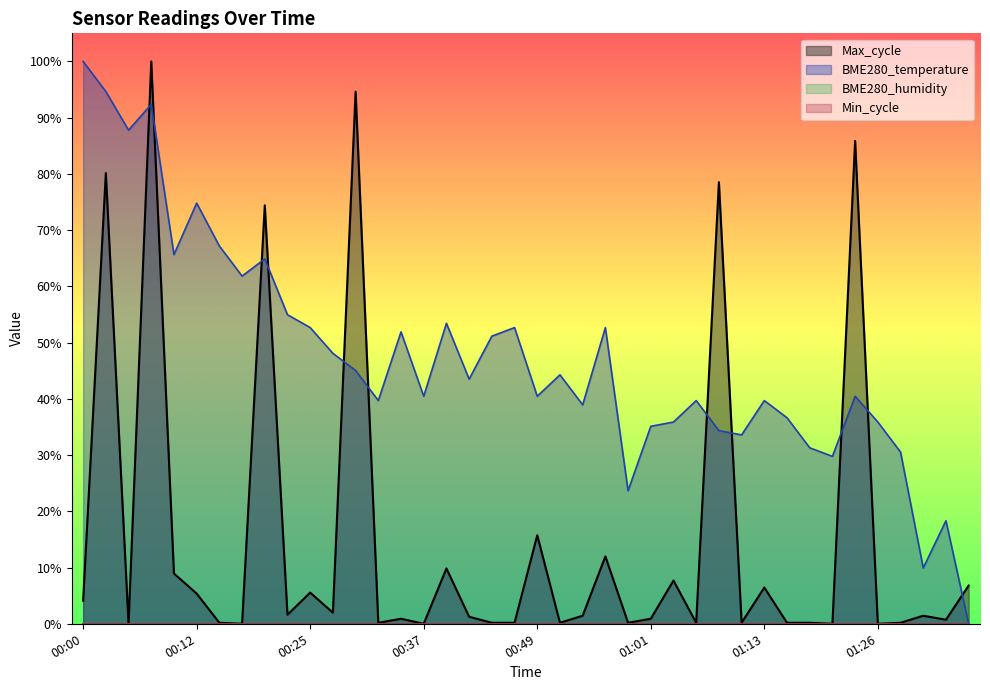

Between 00:32 and 01:23, which series saw the biggest shift?

Max_cycle